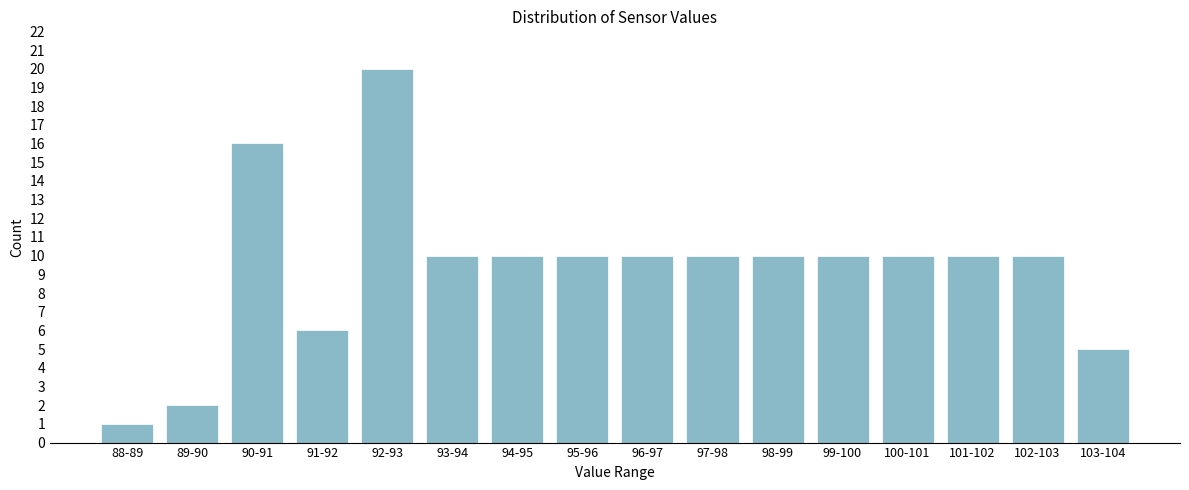

Reading left to right, transcribe all the data shown in this chart.

1	2	16	6	20	10	10	10	10	10	10	10	10	10	10	5